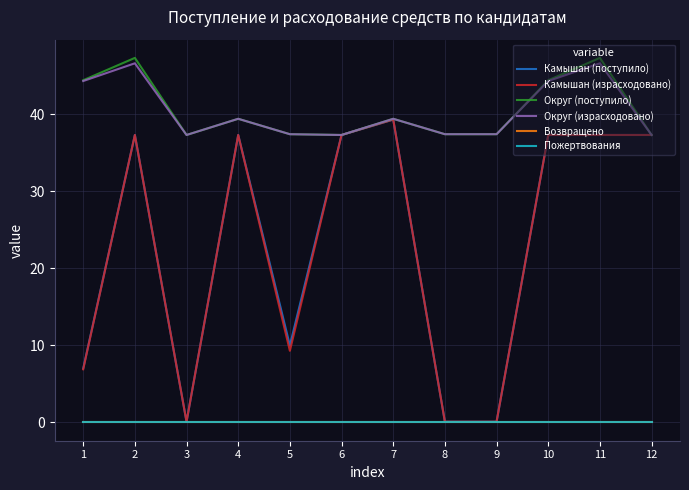

What is the difference between the maximum and minimum values in the Камышан (поступило) series?

39.2